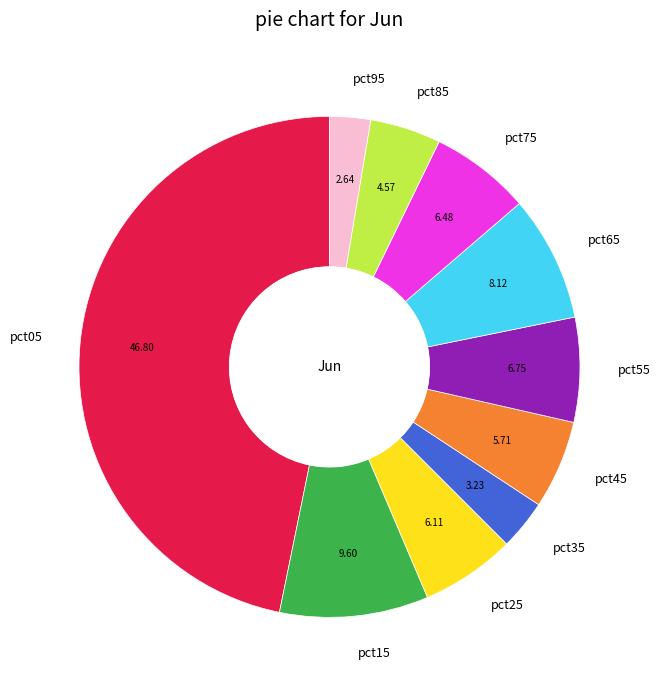

Does pct85 represent more than half of the total?

No